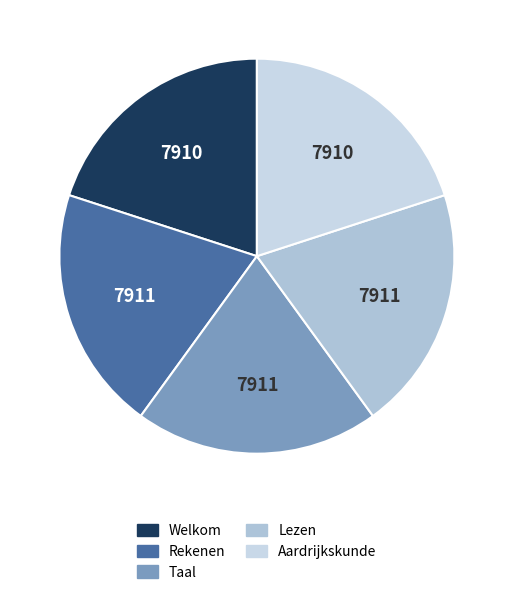

Is it true that Welkom is 6% of the pie?

False